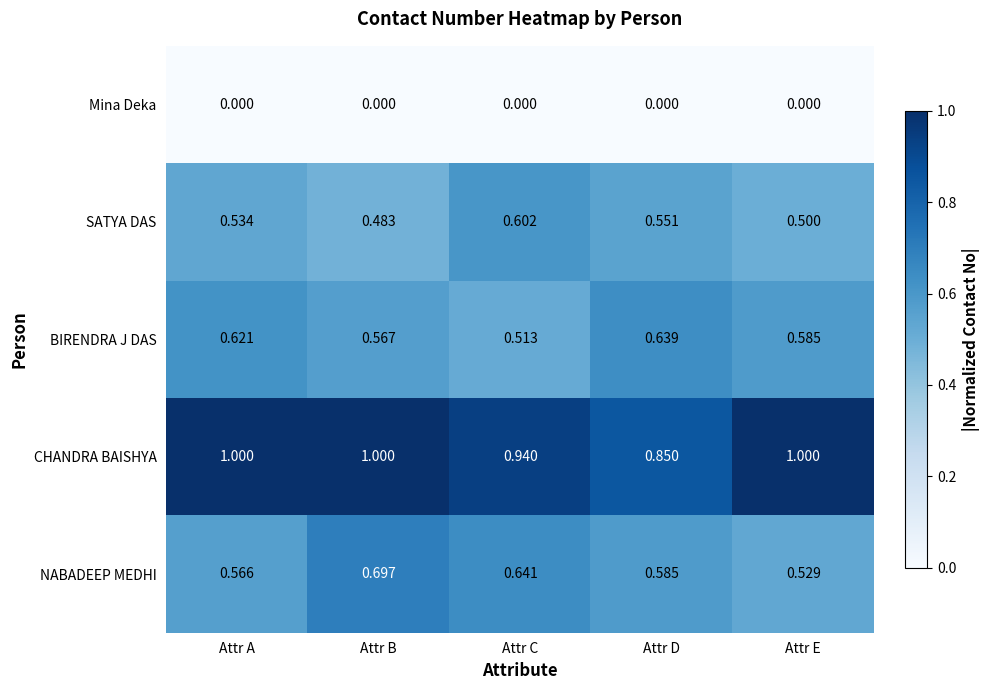

Which category has the lowest value in the CHANDRA BAISHYA series?

Attr D